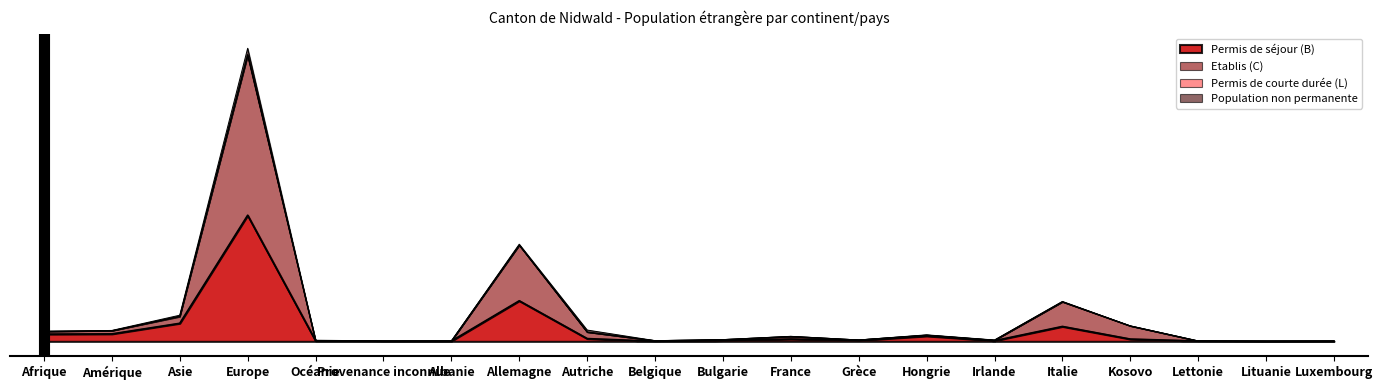

What is the label of the 15th point from the right?

Provenance inconnue